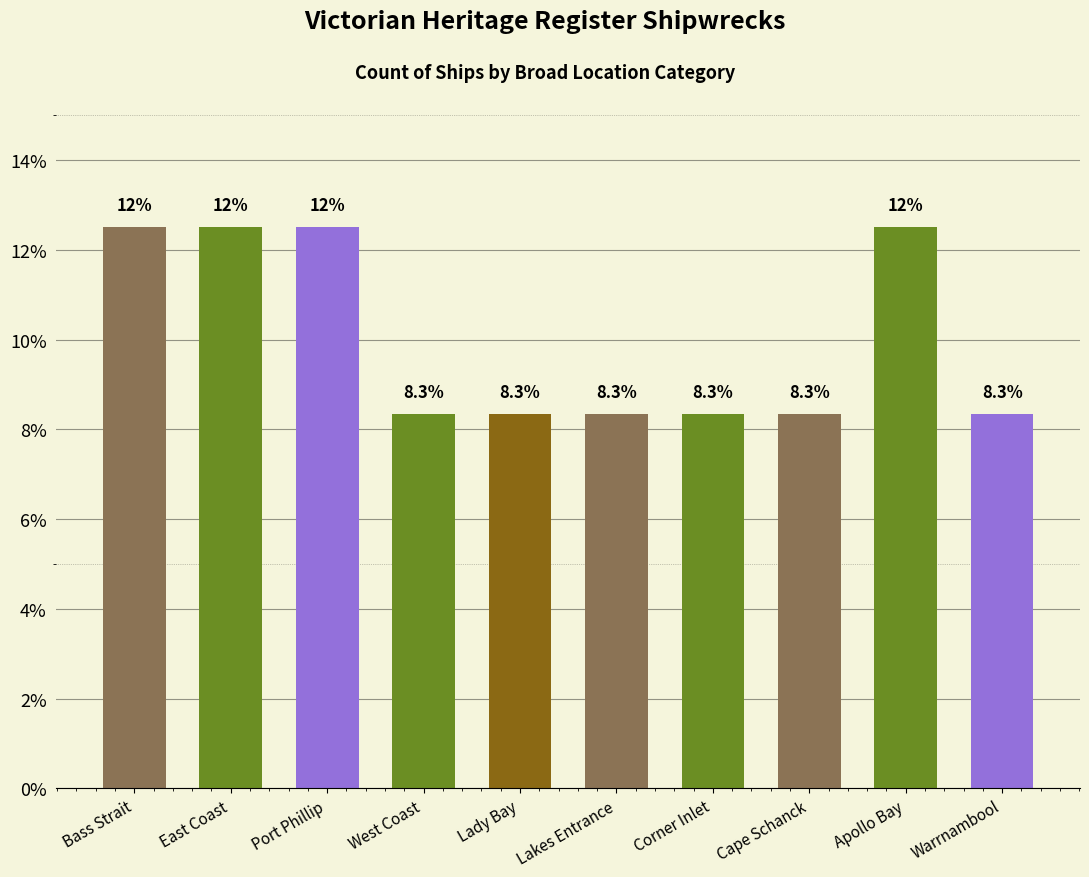

What is the minimum value shown in the chart?

8.3